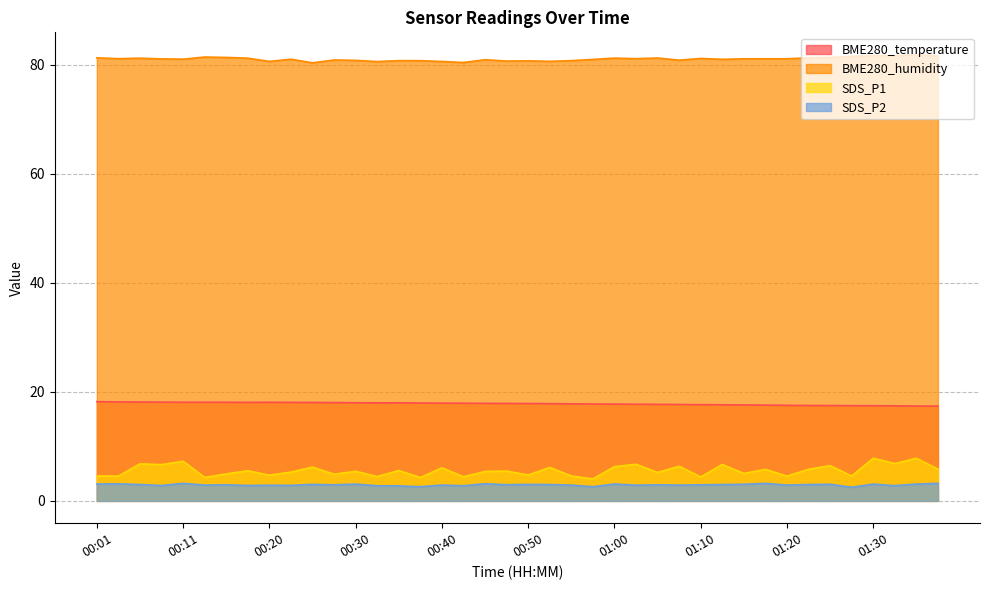

True or false: SDS_P1 has more than 2 interior local peaks.

True